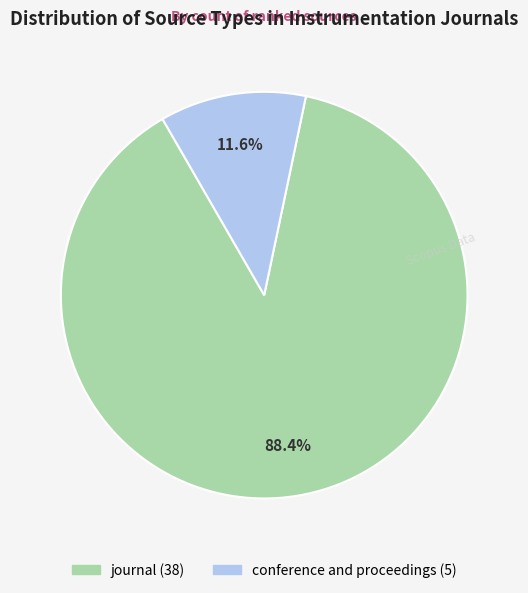

Does conference and proceedings account for over 50% of the chart?

No